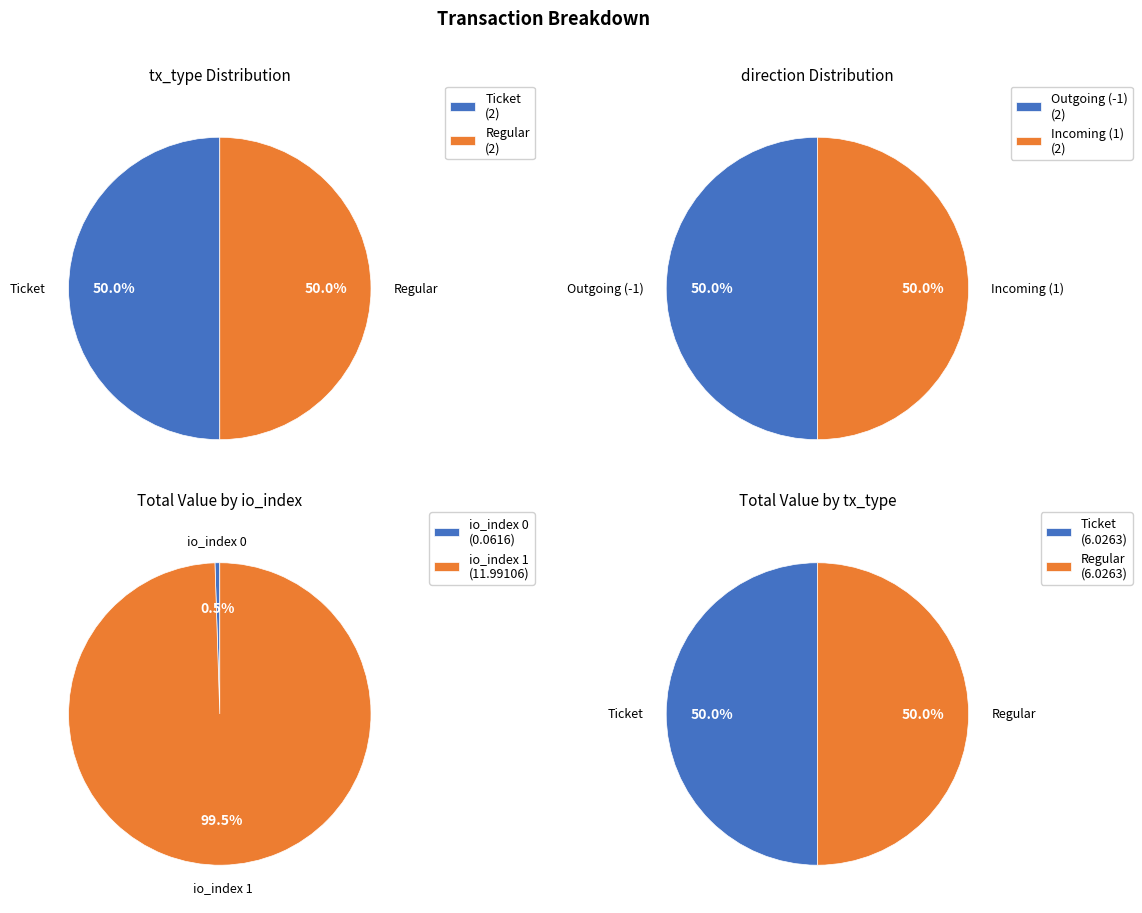

Between io_index 1 and io_index 0, which is larger?

io_index 1